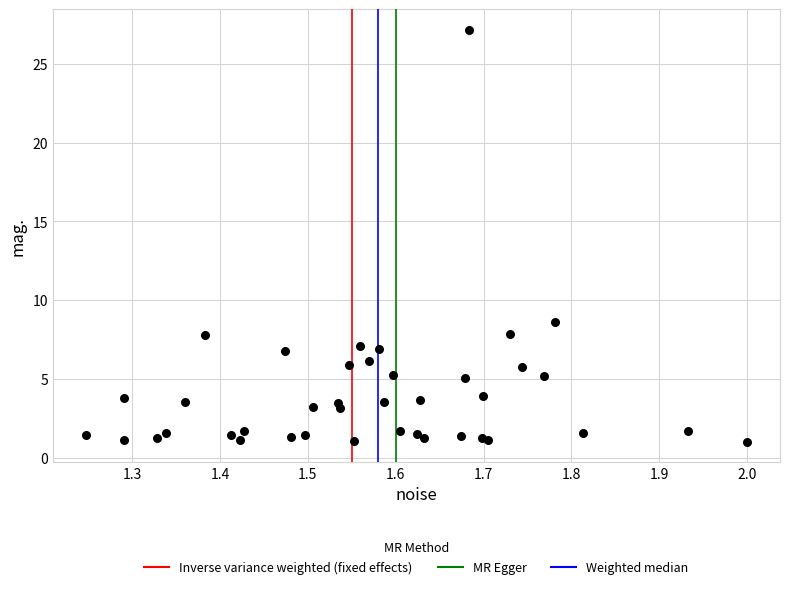

What Y value in the scatter plot is closest to 14?

8.6